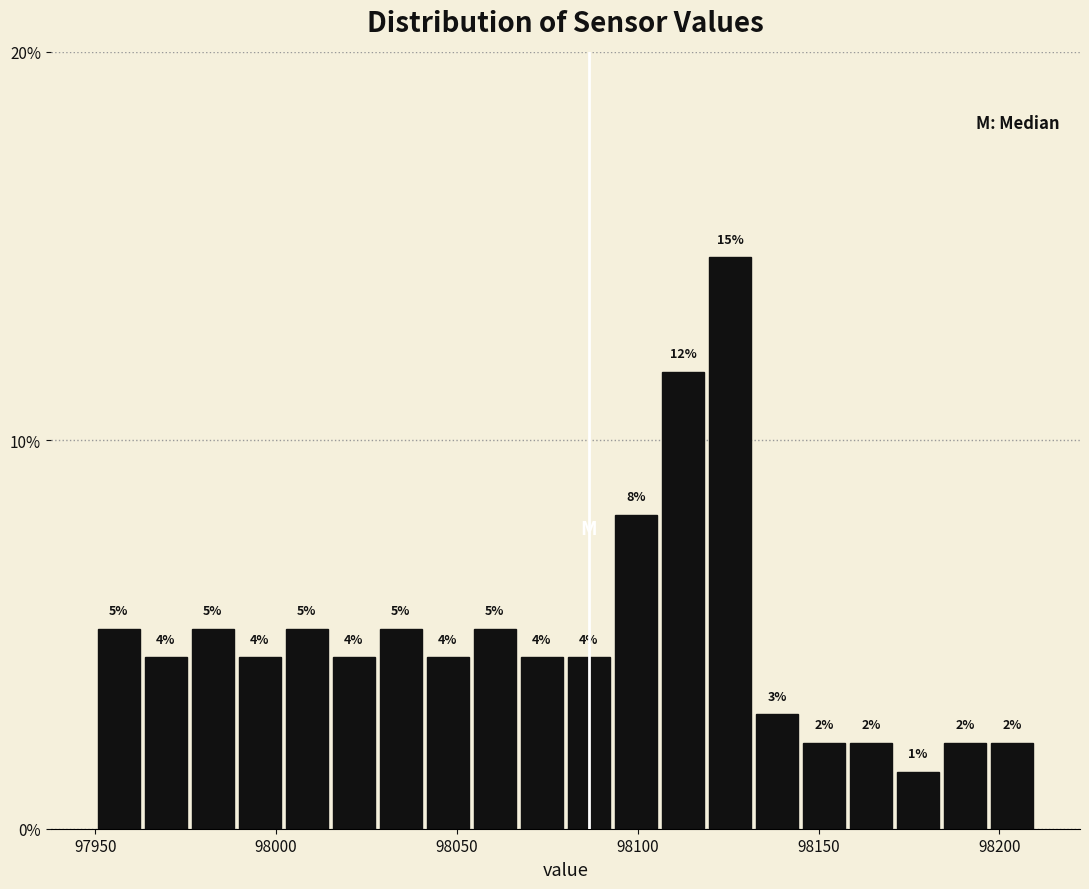

Read against the x-axis, roughly where is the centre of the tallest bar?

98125